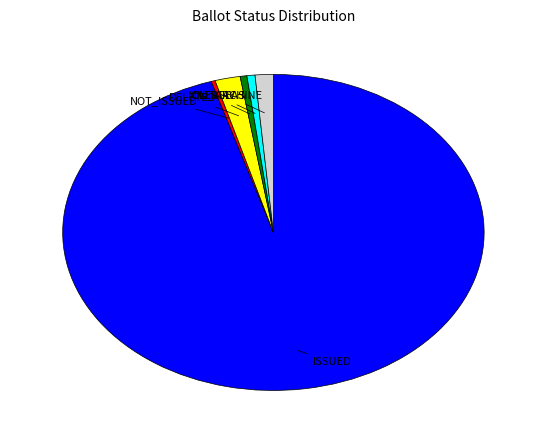

Does any single category account for the majority?

Yes